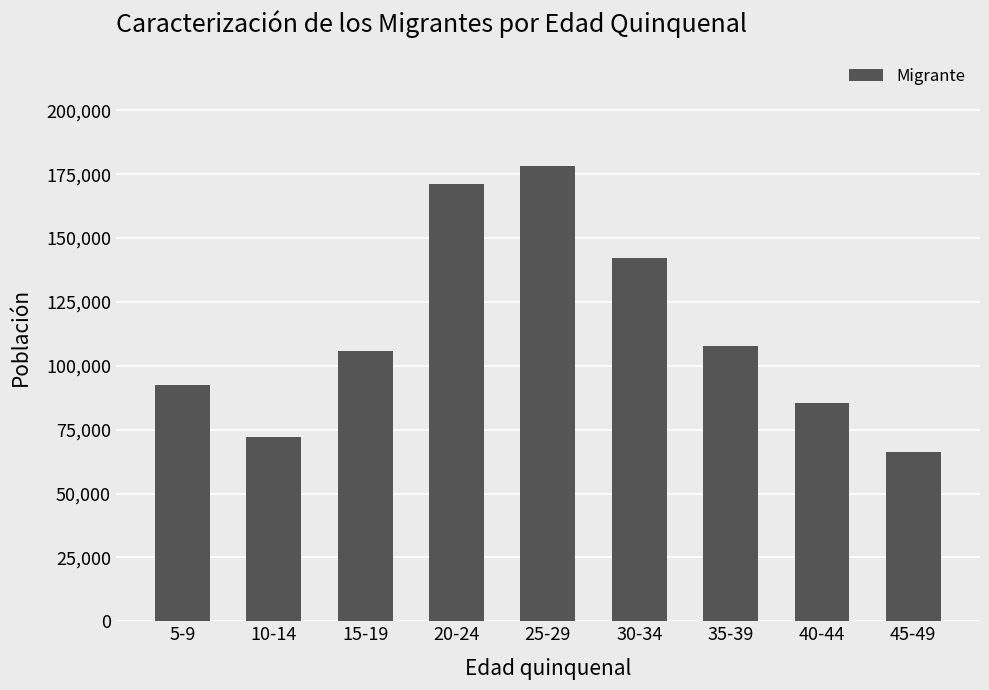

What is the value of the 7th bar from the left?

107610